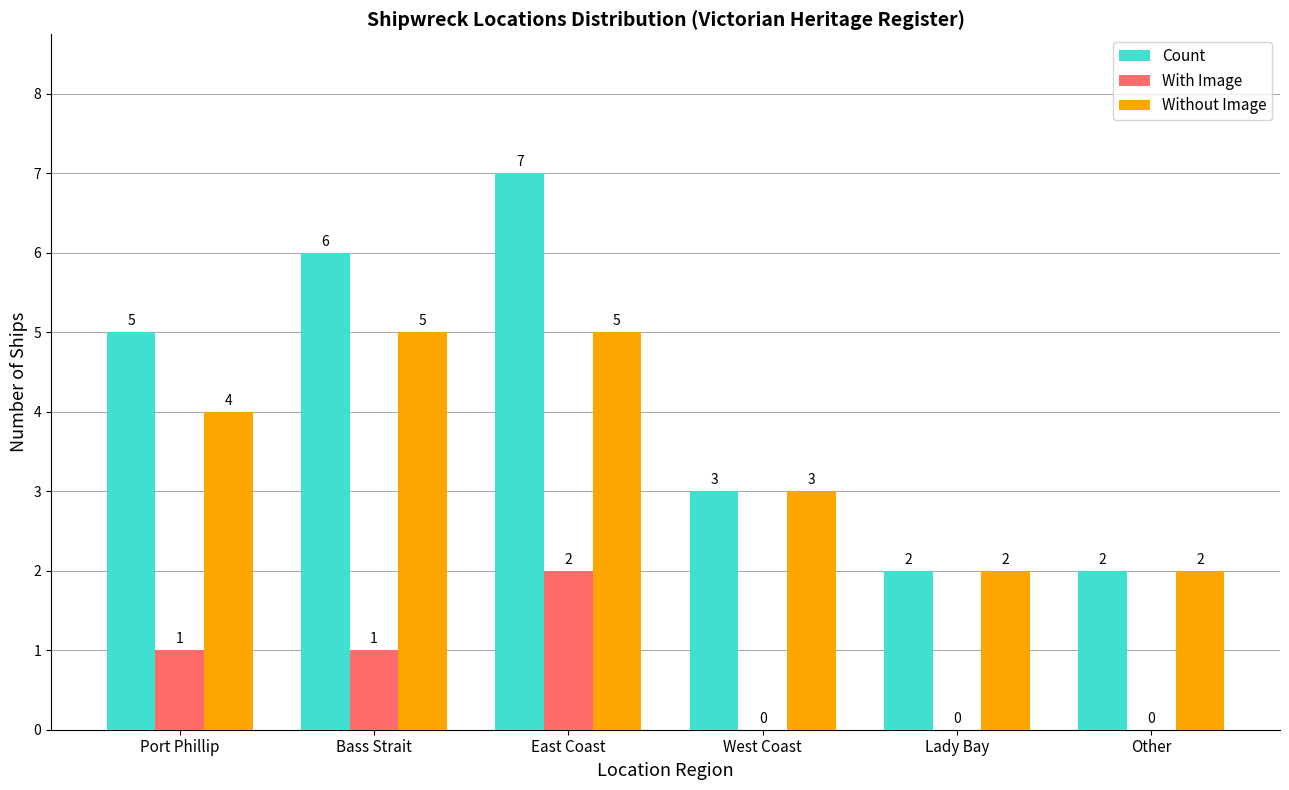

Is it true that Without Image equals 2 at Bass Strait?

False